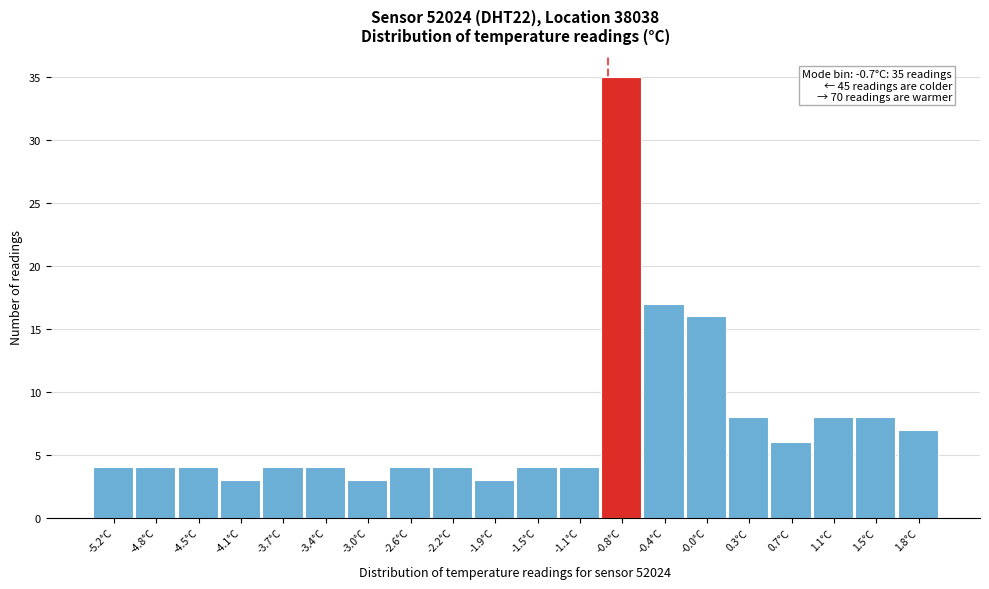

Reading right to left, what are all the values shown in this chart?

7	8	8	6	8	16	17	35	4	4	3	4	4	3	4	4	3	4	4	4